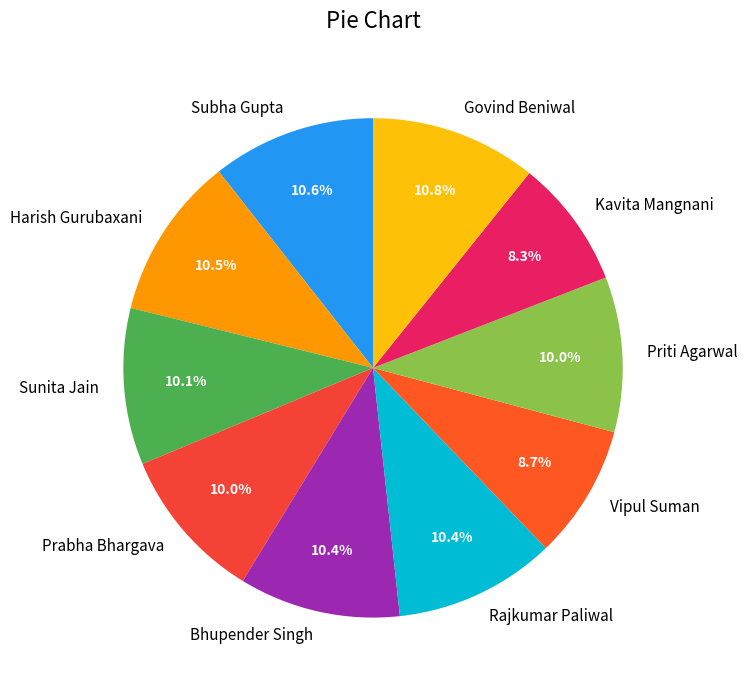

True or false: Prabha Bhargava accounts for 19% of the total.

False